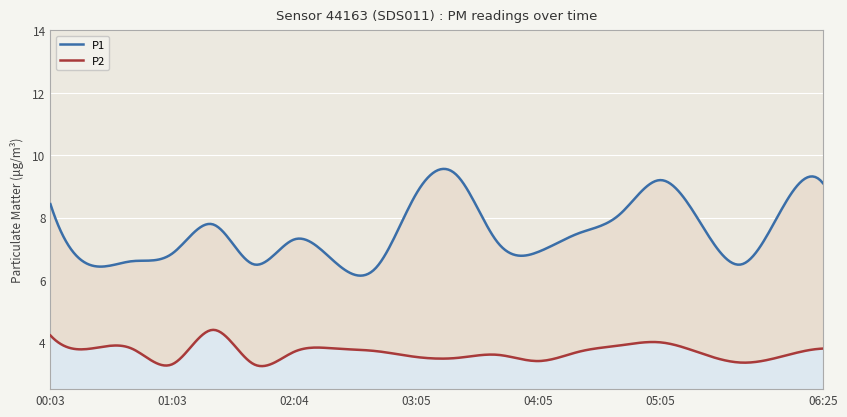

What is the difference between the second highest and minimum values in the P2 series?

0.9